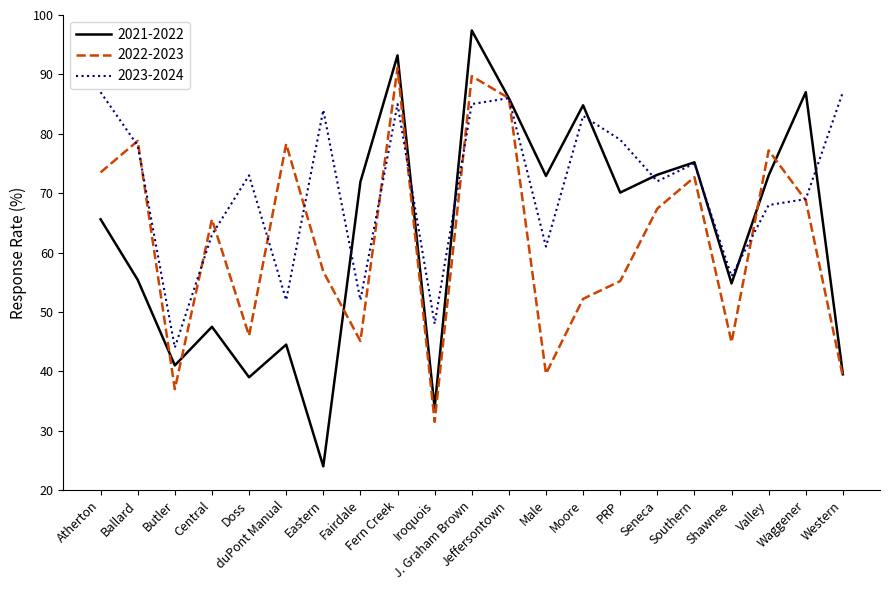

The 2023-2024 series shows 30.9 at duPont Manual. True or false?

False